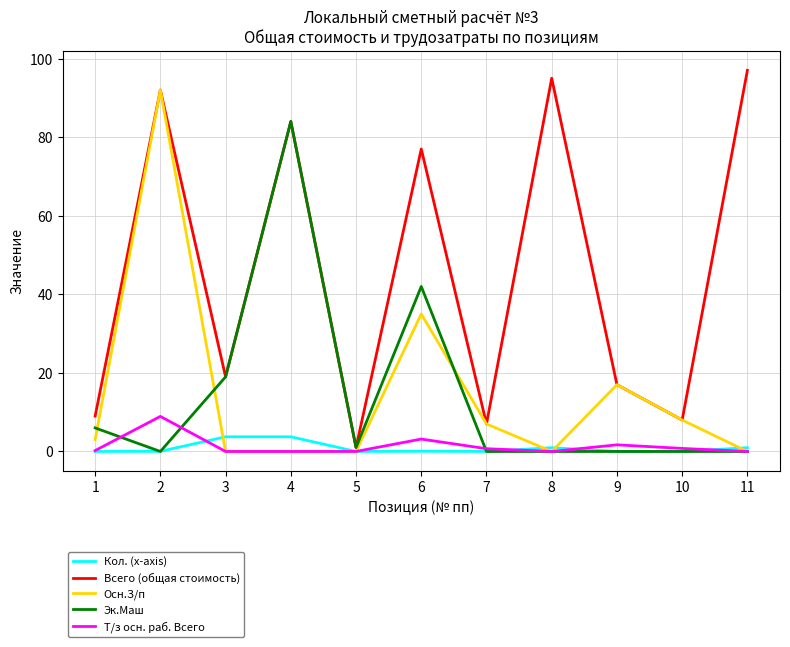

At which category is the sum across all series the highest?

2